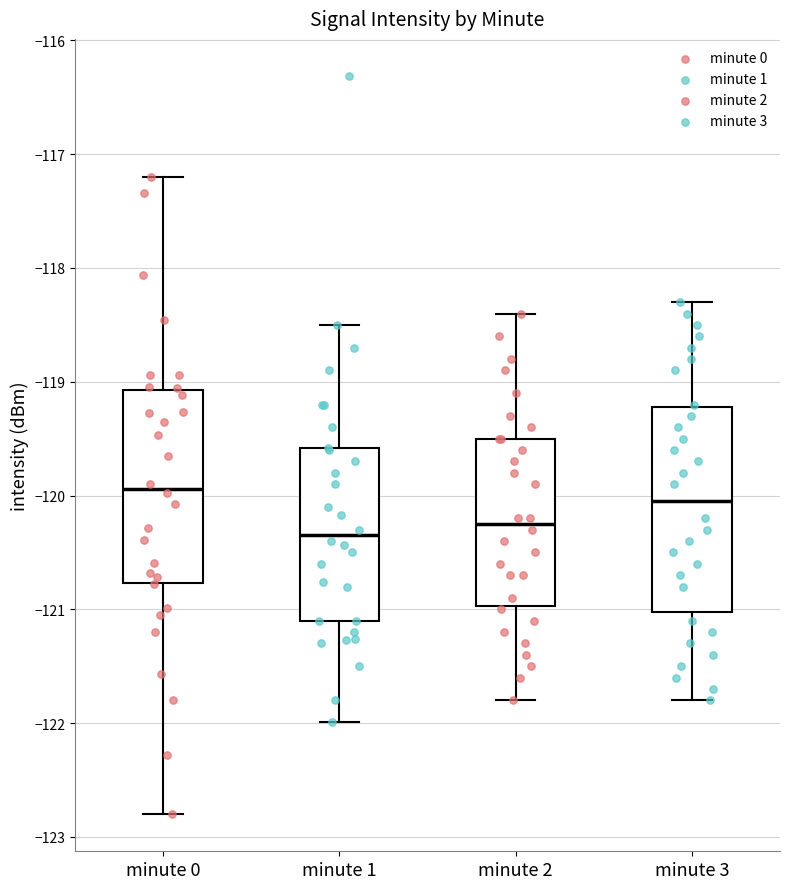

Reading left to right, read every box against the y-axis: the position of its median line, the range the box covers, and the ends of its whiskers. The values are not printed on the chart, so give them approximately, as read against the axis.

minute 0: median -119.9, box -120.8 to -119.1, whiskers -122.8 to -117.2
minute 1: median -120.3, box -121.1 to -119.6, whiskers -122.0 to -118.5
minute 2: median -120.2, box -121.0 to -119.5, whiskers -121.8 to -118.4
minute 3: median -120.0, box -121.0 to -119.2, whiskers -121.8 to -118.3